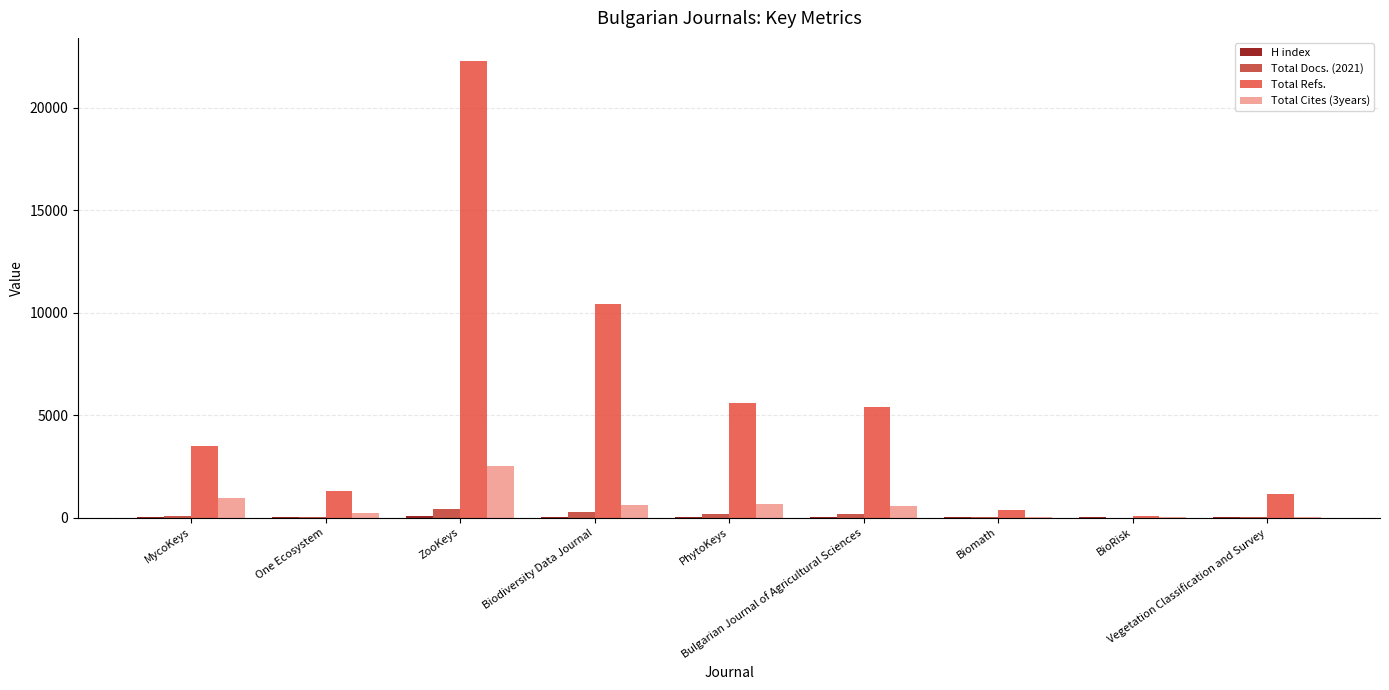

What is the maximum value shown in the chart?

22289